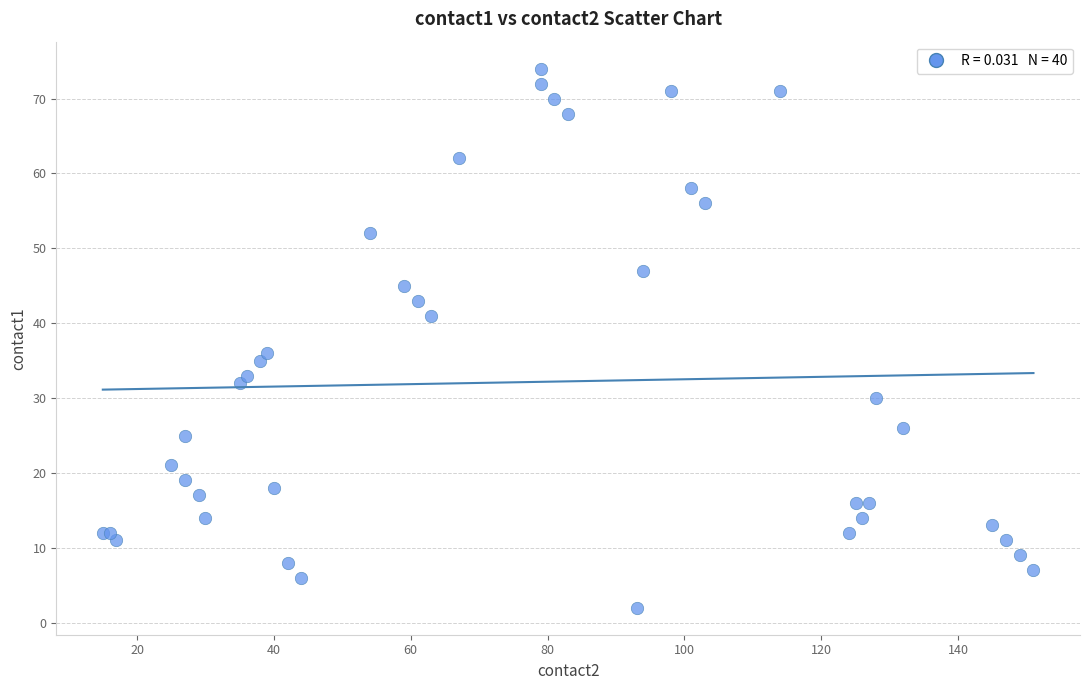

What Y value in the scatter plot is closest to 38?

36